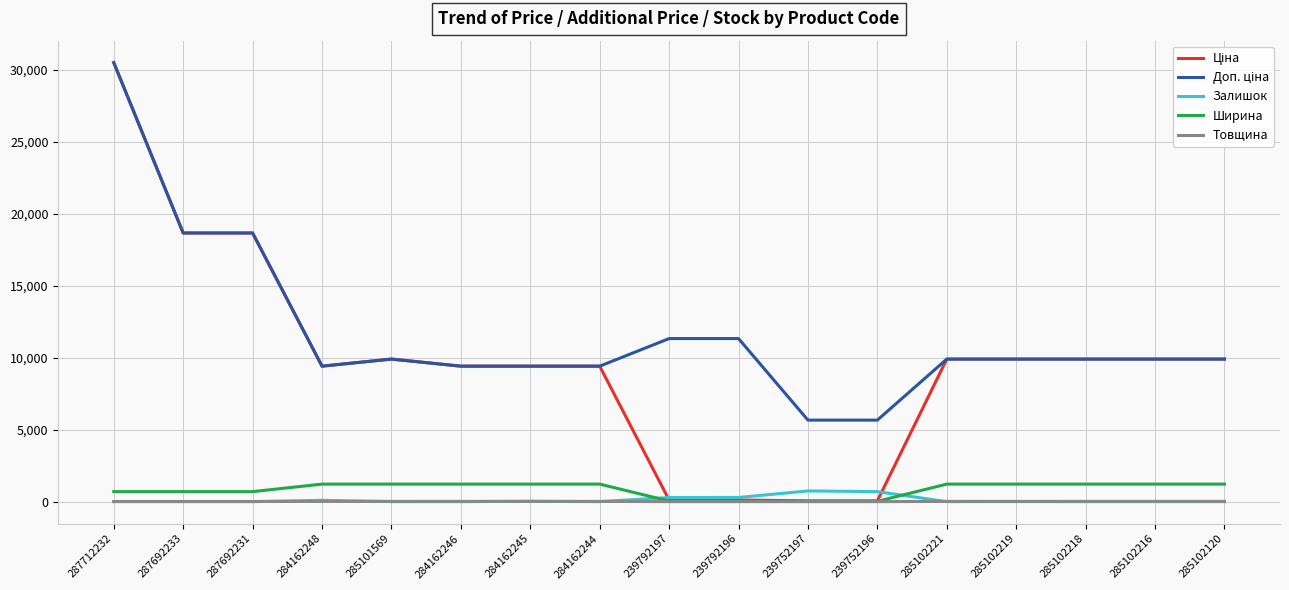

At which category is the sum across all series the highest?

287712232